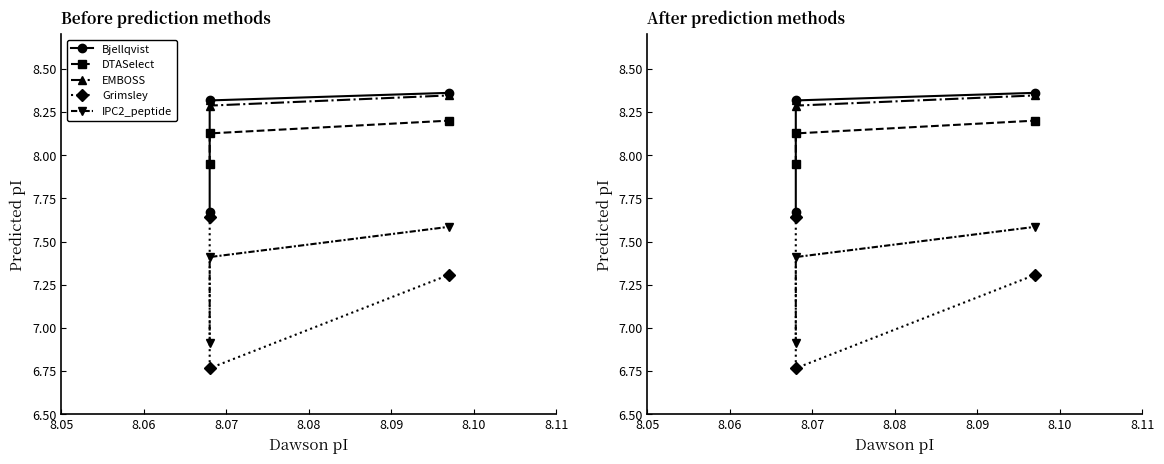

The value of IPC2_peptide at 8.06 is 7.4. True or false?

True